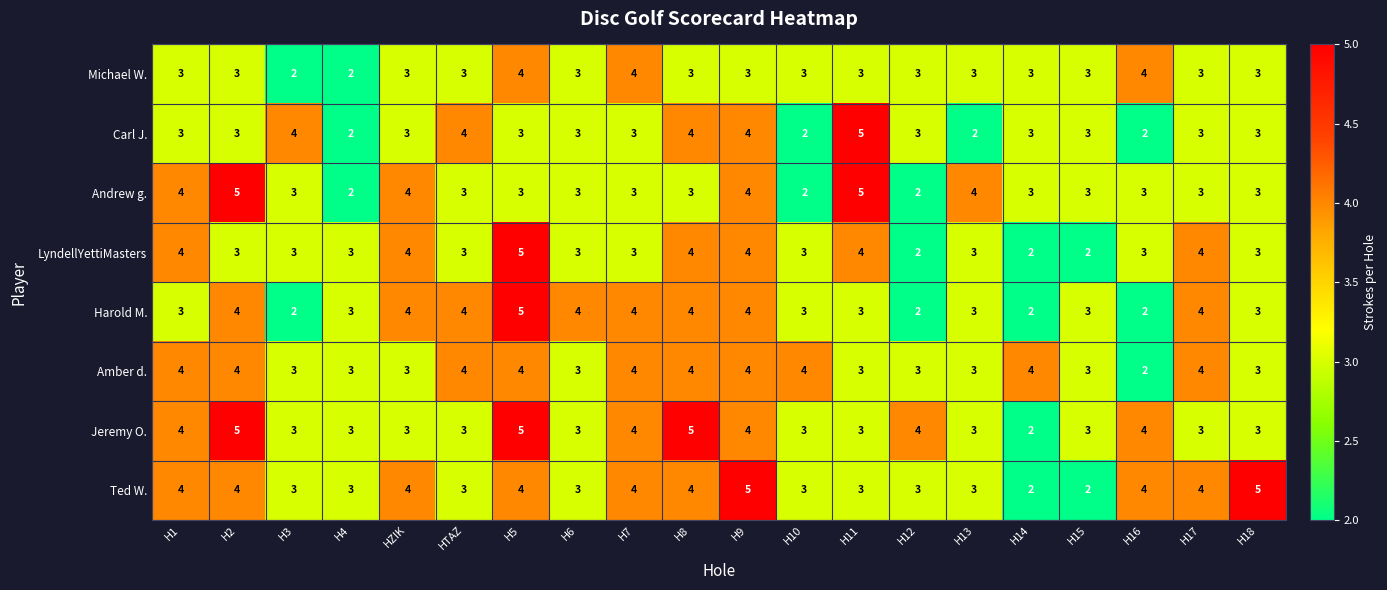

The value of Harold M. at HTAZ is 4. True or false?

True